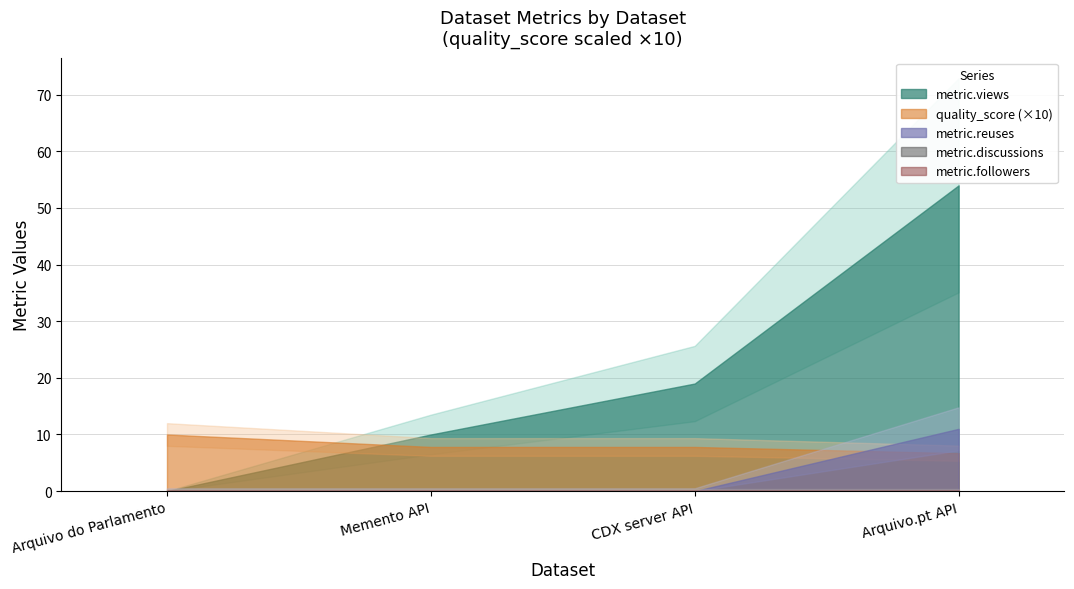

True or false: metric.followers has a value of 0.0 at Arquivo do Parlamento.

True